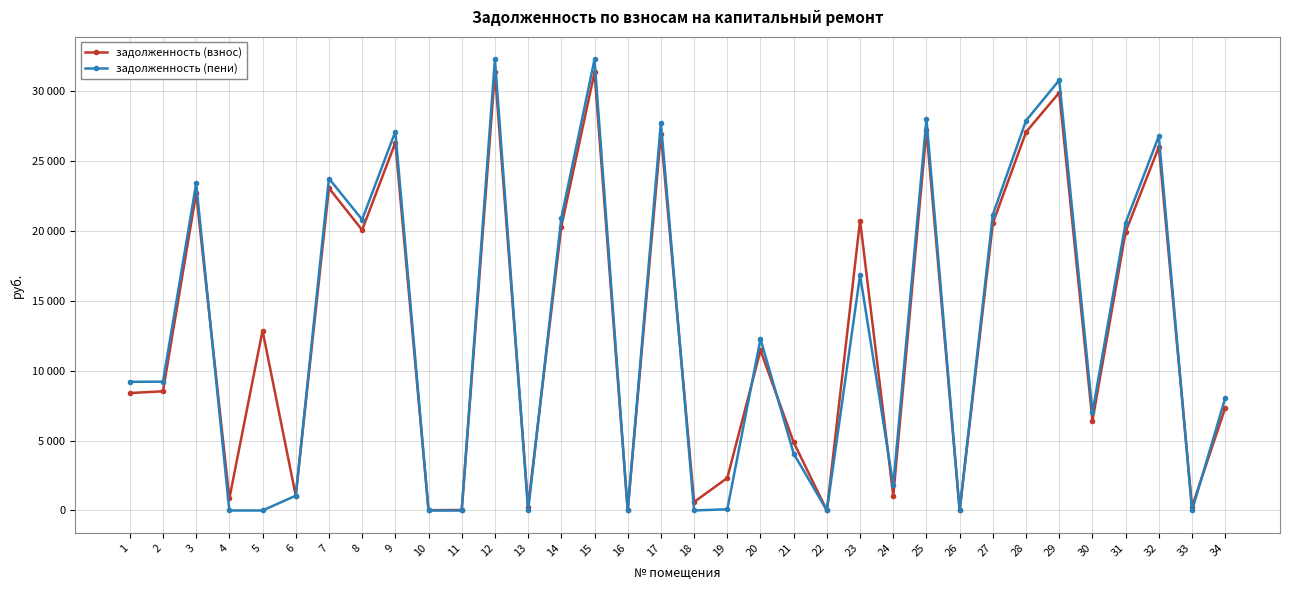

What is the value of the задолженность (пени) point at the 2nd from the left?

9206.2